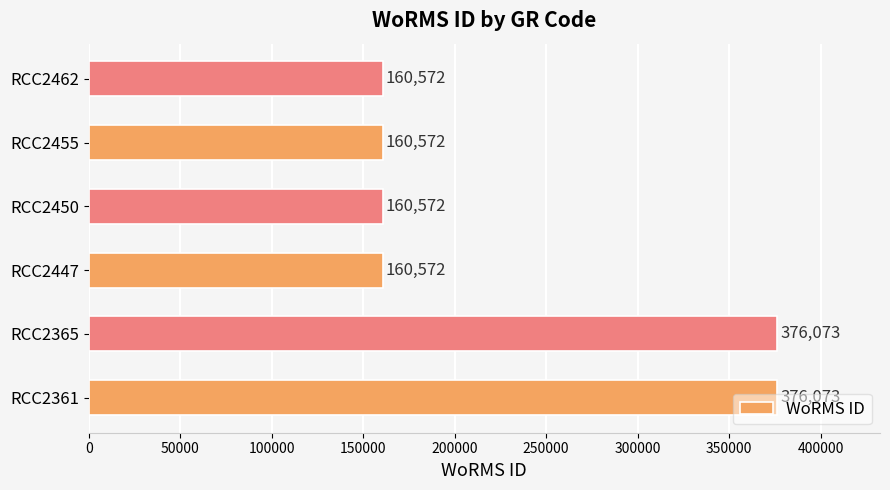

What is the difference between the values at RCC2447 and RCC2361?

215501